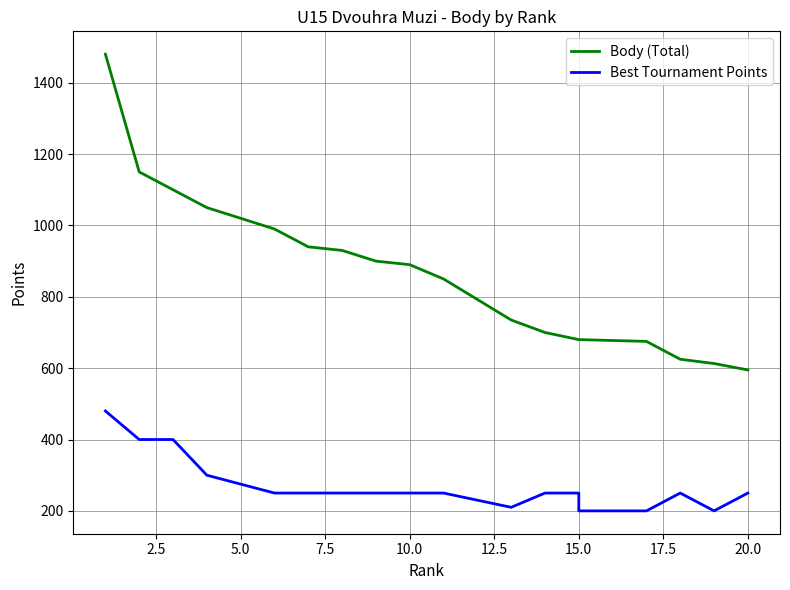

True or false: Best Tournament Points and Body (Total) cross at least once.

False